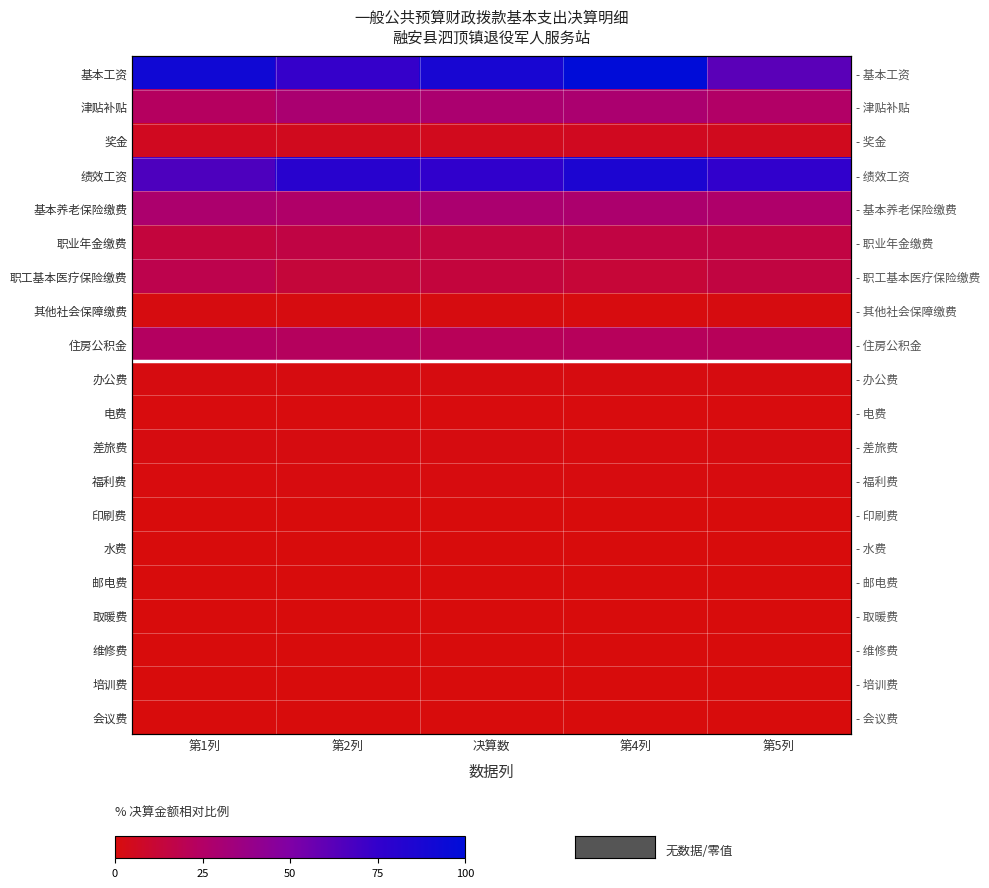

Between 第2列 and 第5列, which is larger?

第2列